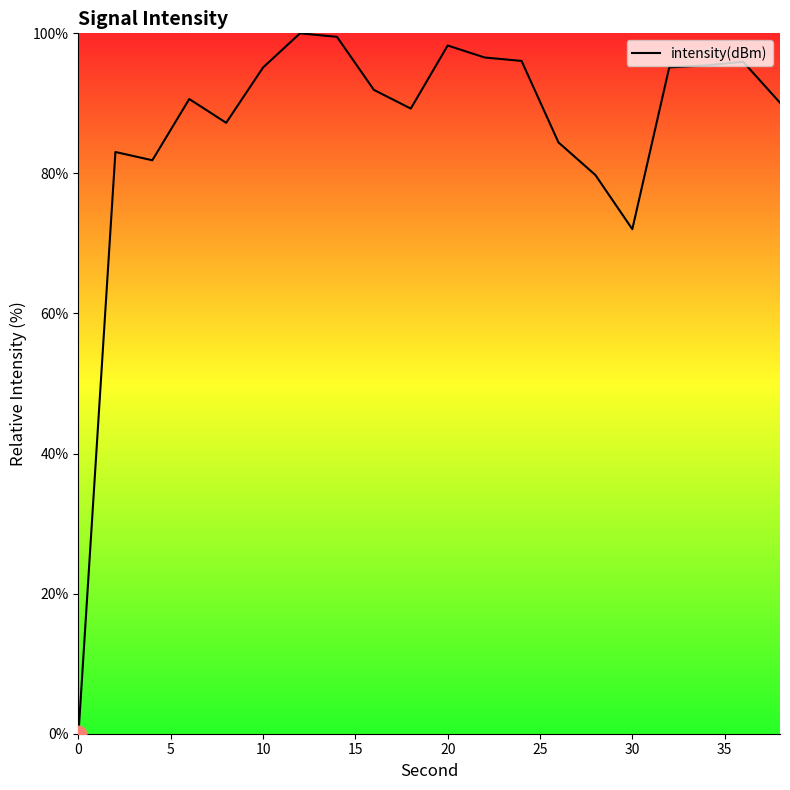

What is the maximum value shown in the chart?

100.0